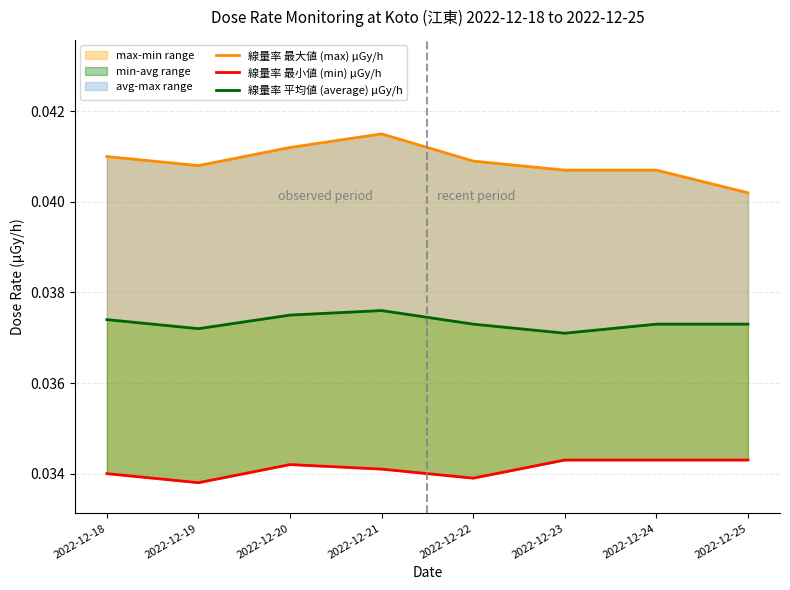

Which series changed the most between 2022-12-18 and 2022-12-22?

線量率 最大値 (max) μGy/h